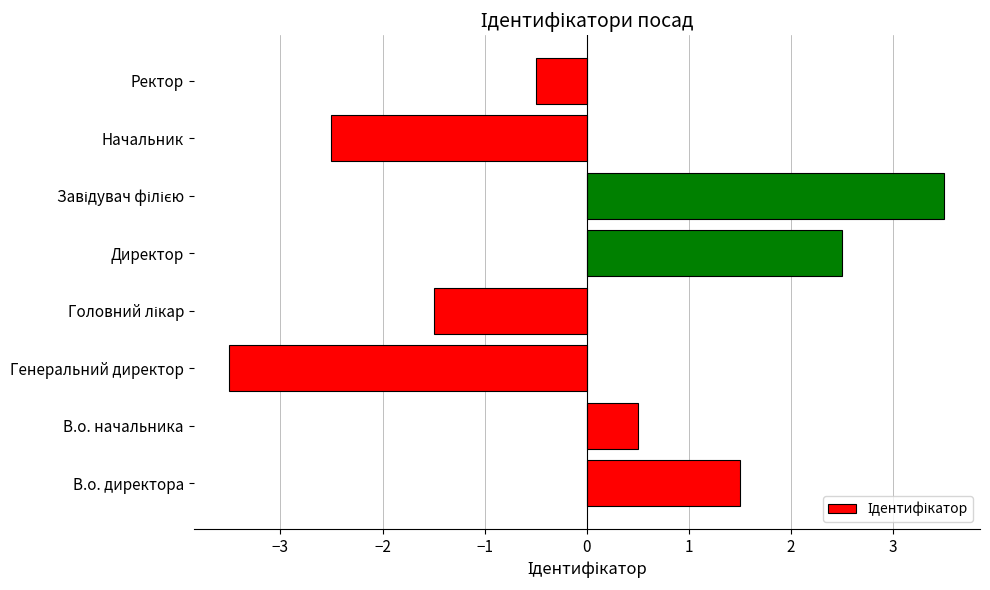

Read the value at Начальник.

-2.5